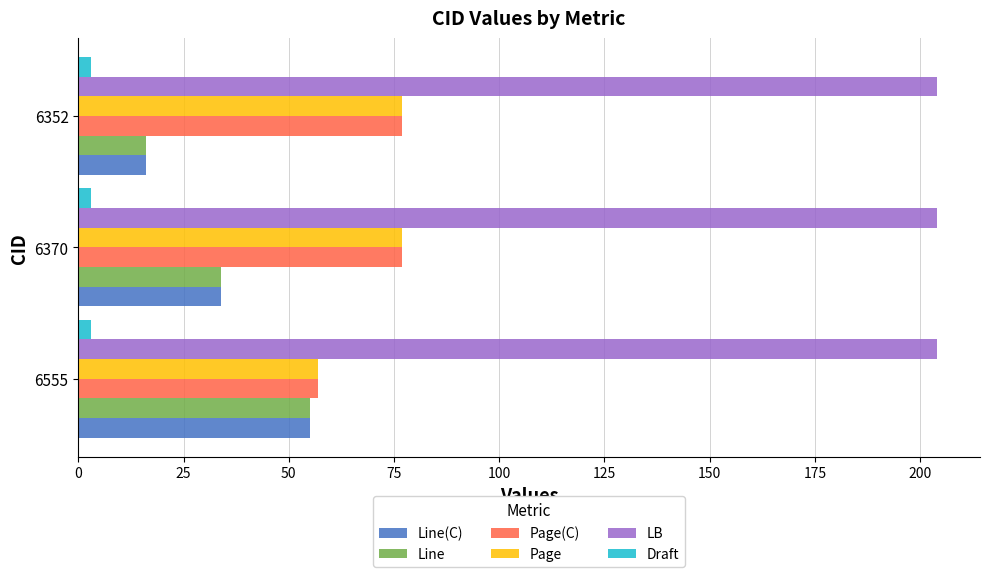

List the labels in order of Line value, smallest first.

6352, 6370, 6555